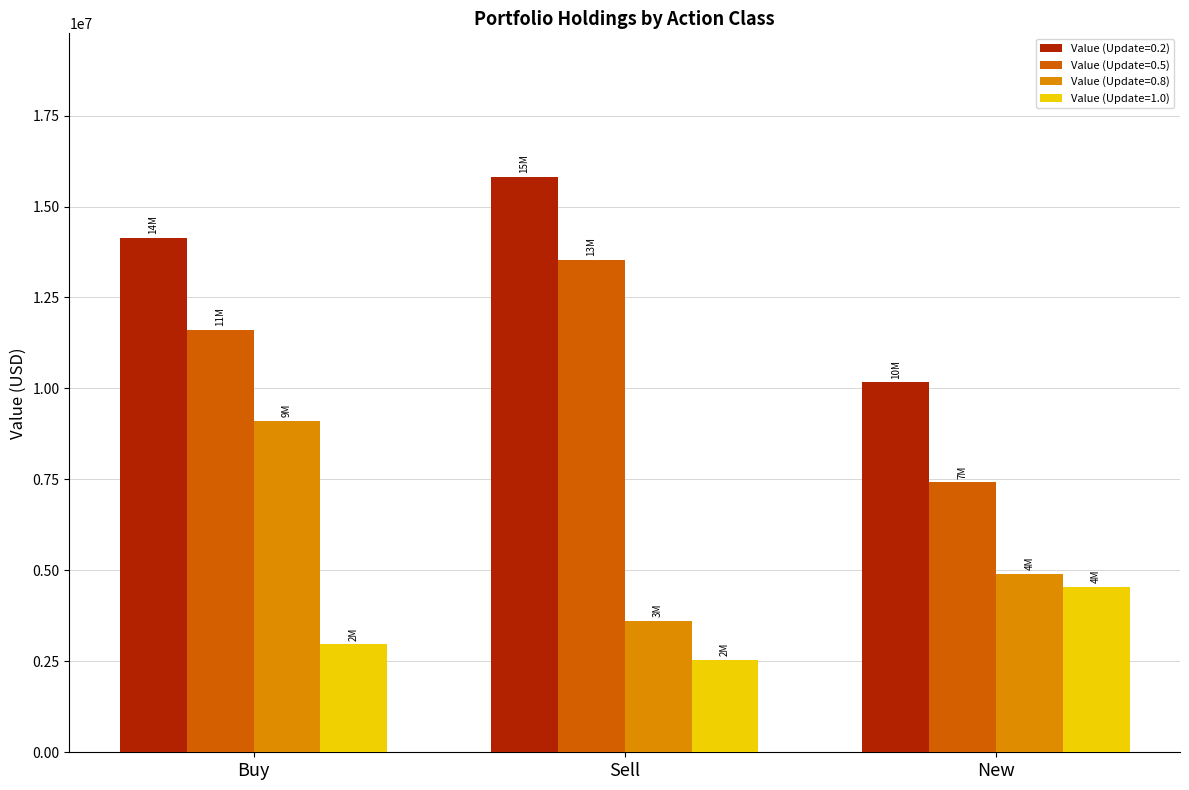

True or false: Value (Update=0.8) has a value of 4913606 at New.

True